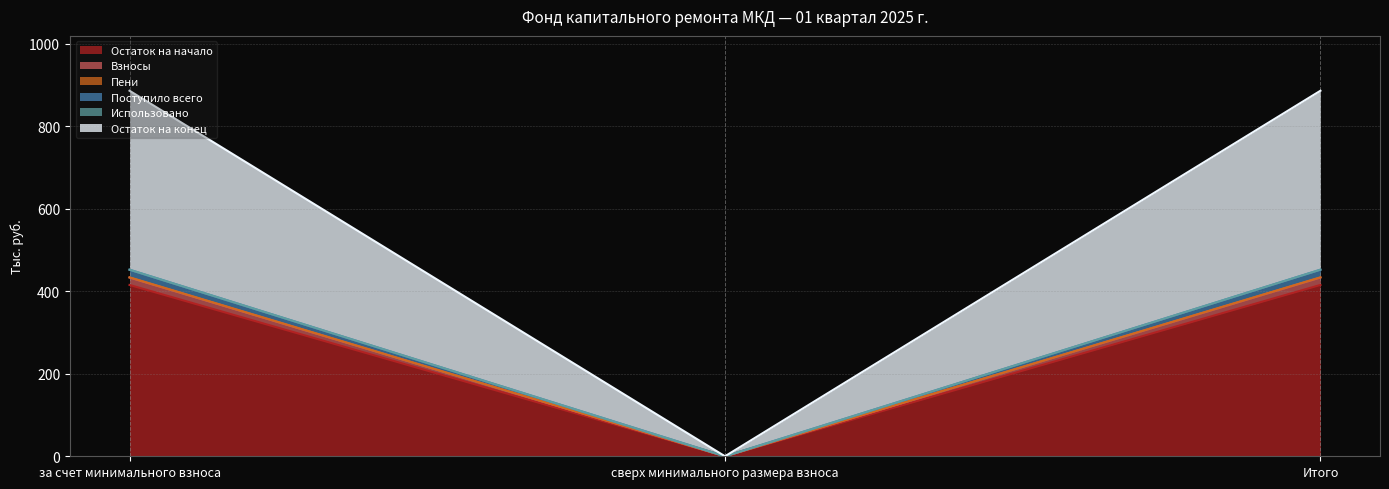

What is the maximum value for Остаток на начало?

415.5